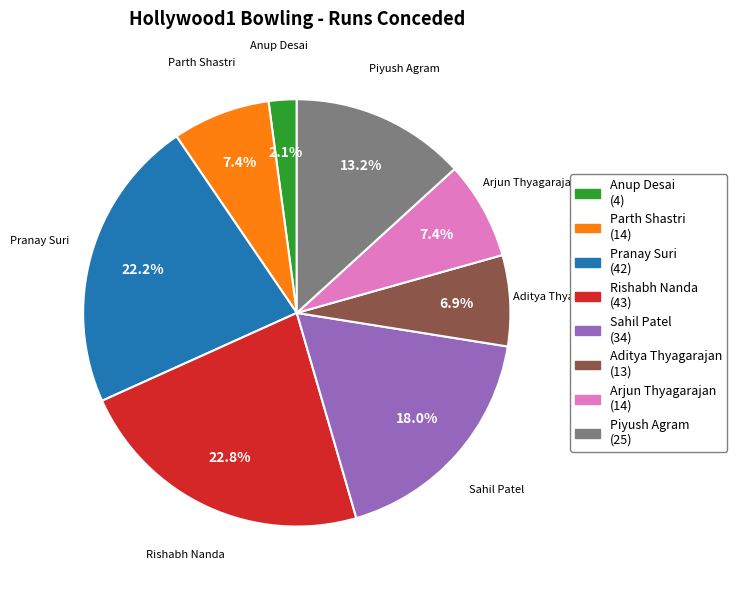

To the nearest percent, what is the average slice percentage?

12%